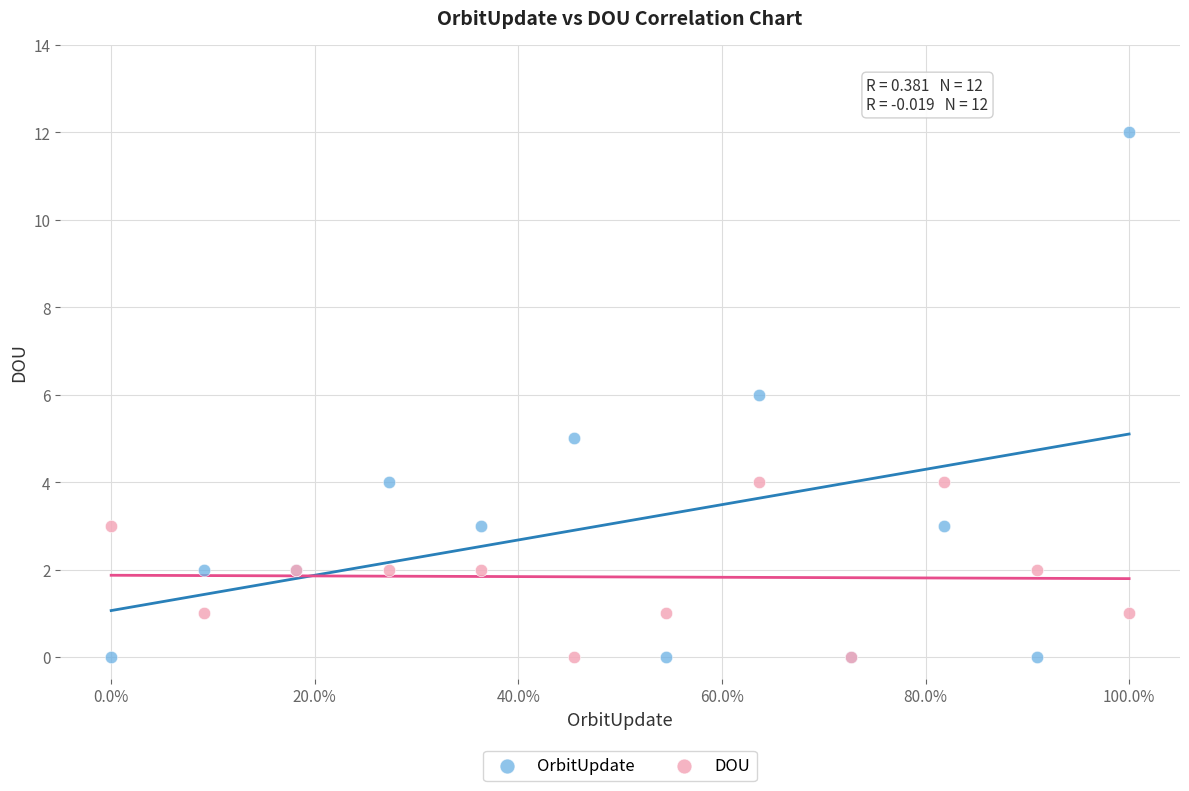

Which series reaches the maximum Y coordinate?

OrbitUpdate